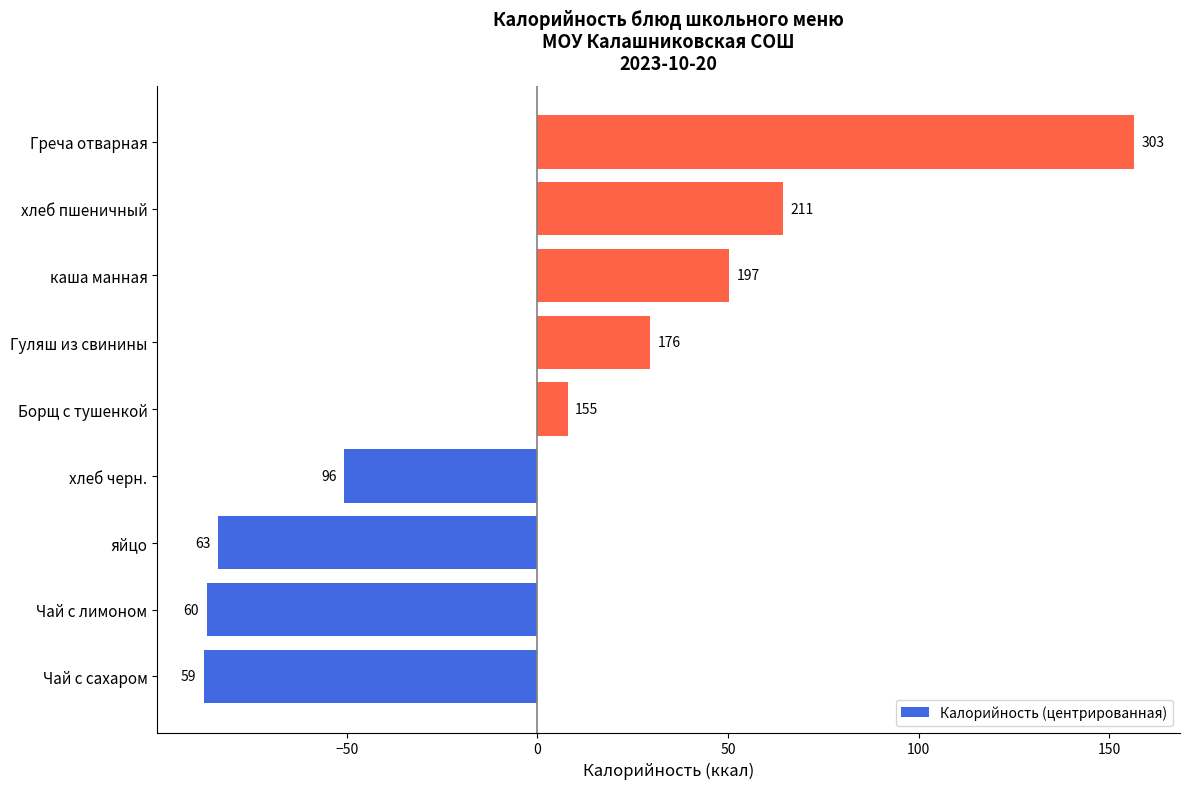

Are the bars grouped side by side (vs. stacked)?

No